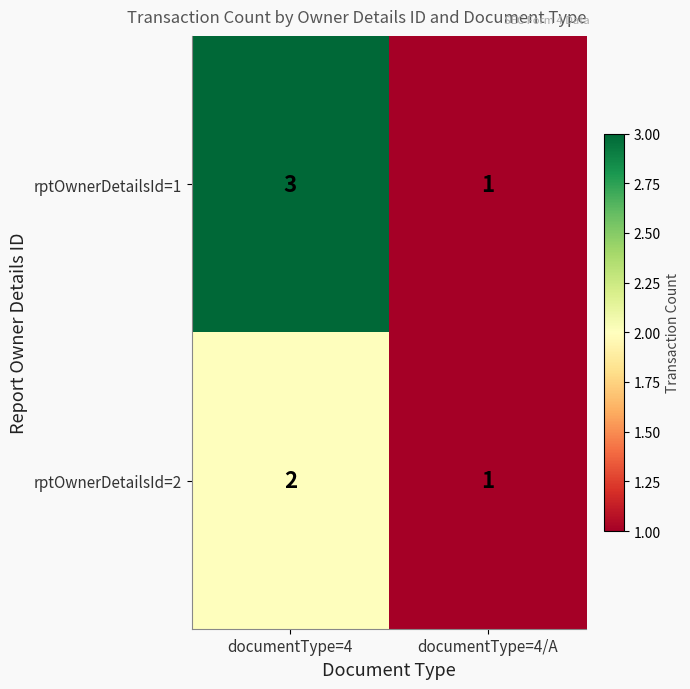

What is the sum of the rptOwnerDetailsId=2 values at documentType=4 and documentType=4/A?

3